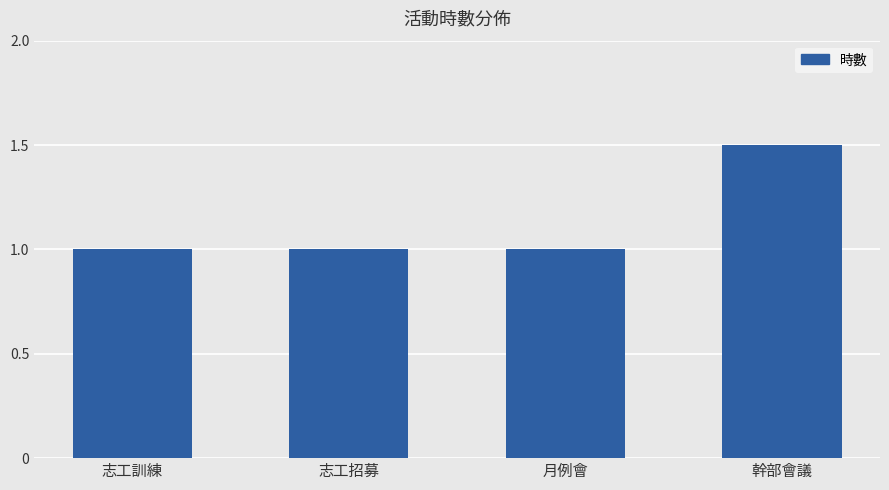

What is the greatest value displayed?

1.5